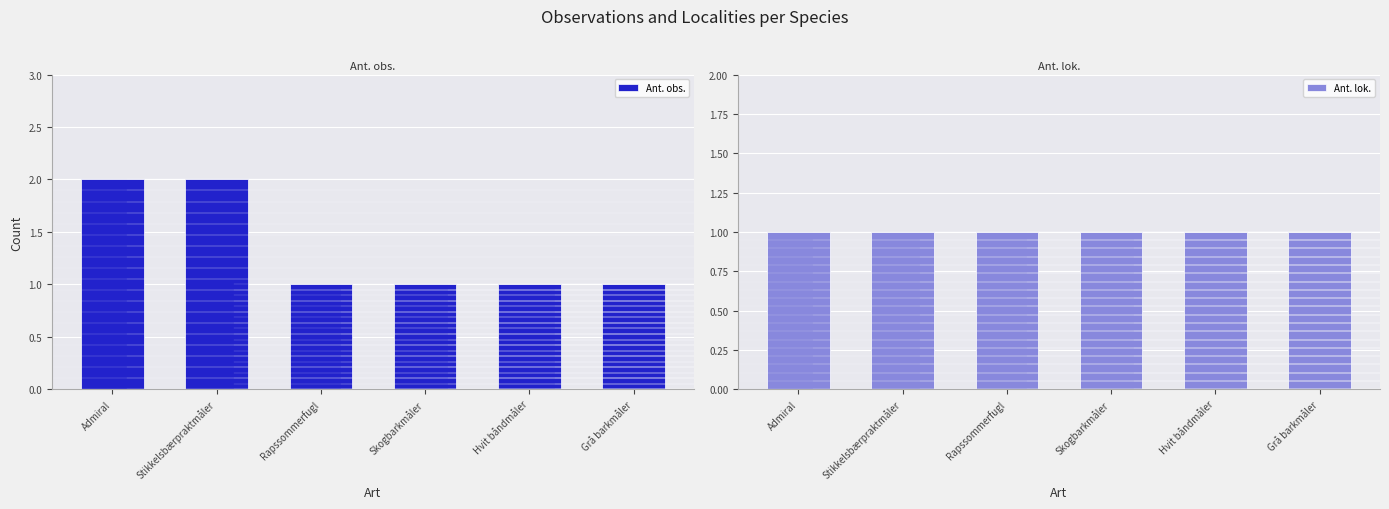

What is the total value across all series at Grå barkmåler?

2